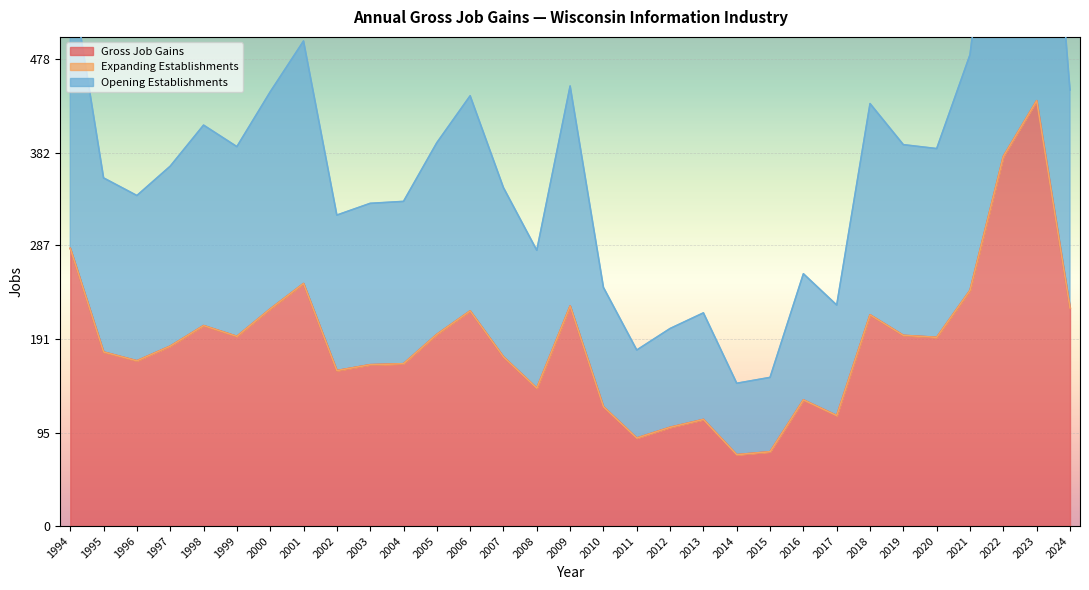

Where is the first local minimum for Gross Job Gains?

1996